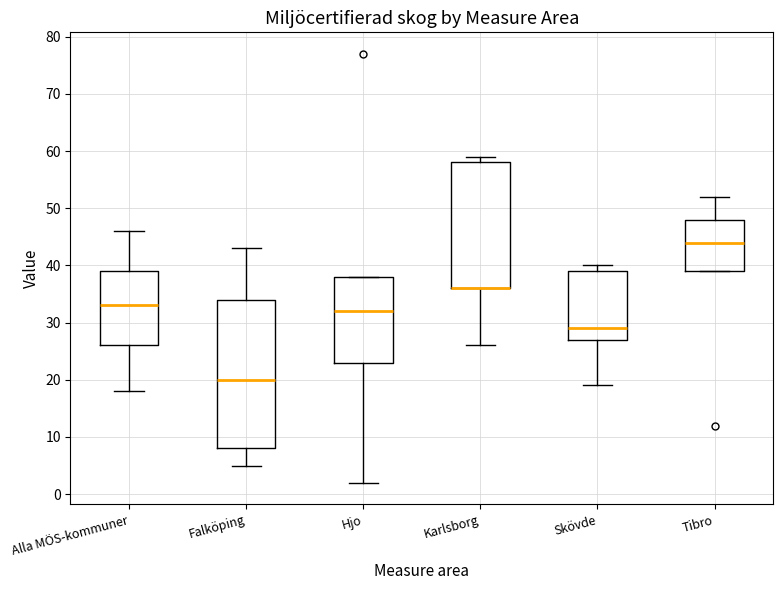

Reading left to right, transcribe this box plot: for each box, give where its median line is, the range the box spans, and where its two whiskers end, as read against the y-axis. The values are not printed on the chart, so give them approximately, as read against the axis.

Alla MÖS-kommuner: median 33, box 26 to 39, whiskers 18 to 46
Falköping: median 20, box 8 to 34, whiskers 5 to 43
Hjo: median 32, box 23 to 38, whiskers 2 to 38
Karlsborg: median 36 (drawn on the box's lower edge), box 36 to 58, whiskers 26 to 59
Skövde: median 29, box 27 to 39, whiskers 19 to 40
Tibro: median 44, box 39 to 48, whiskers 39 to 52